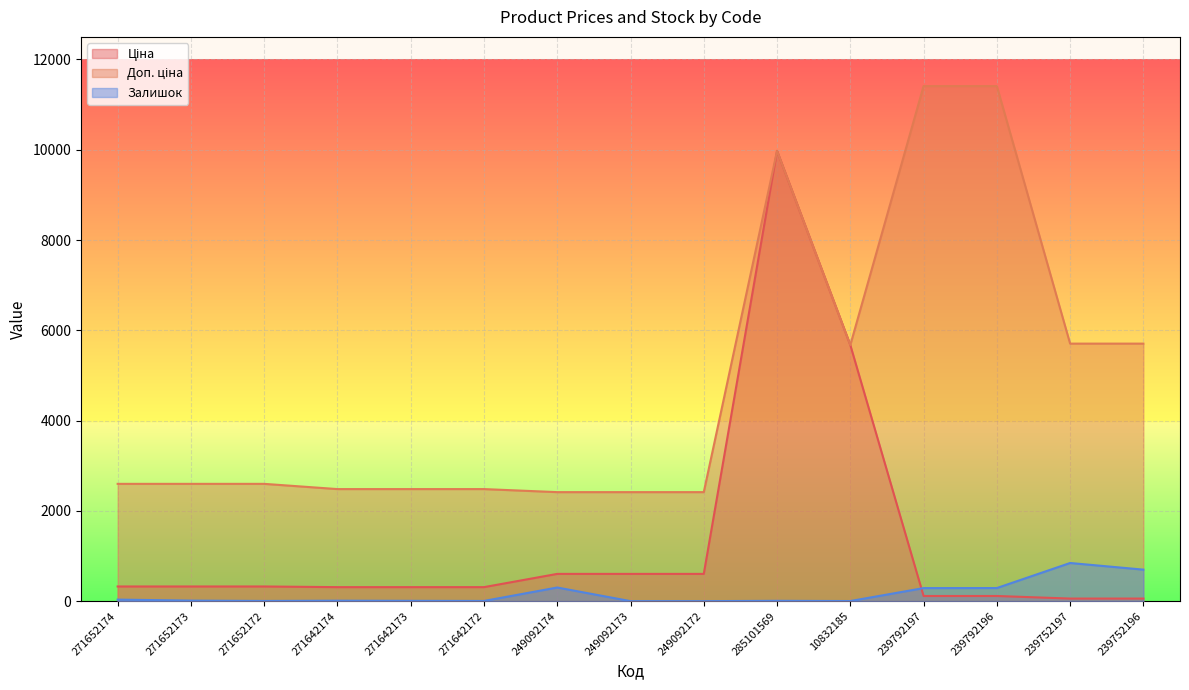

The Доп. ціна series shows 2598.3 at 271652173. True or false?

True